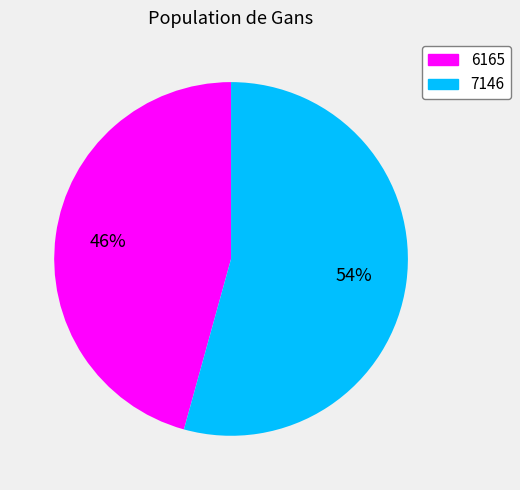

Does 6165 account for over 50% of the chart?

No